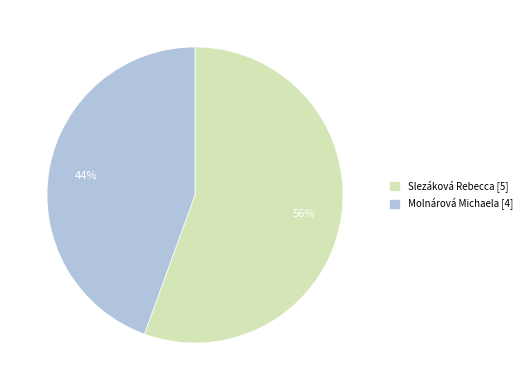

The Molnárová Michaela slice represents 56% of the pie. True or false?

False